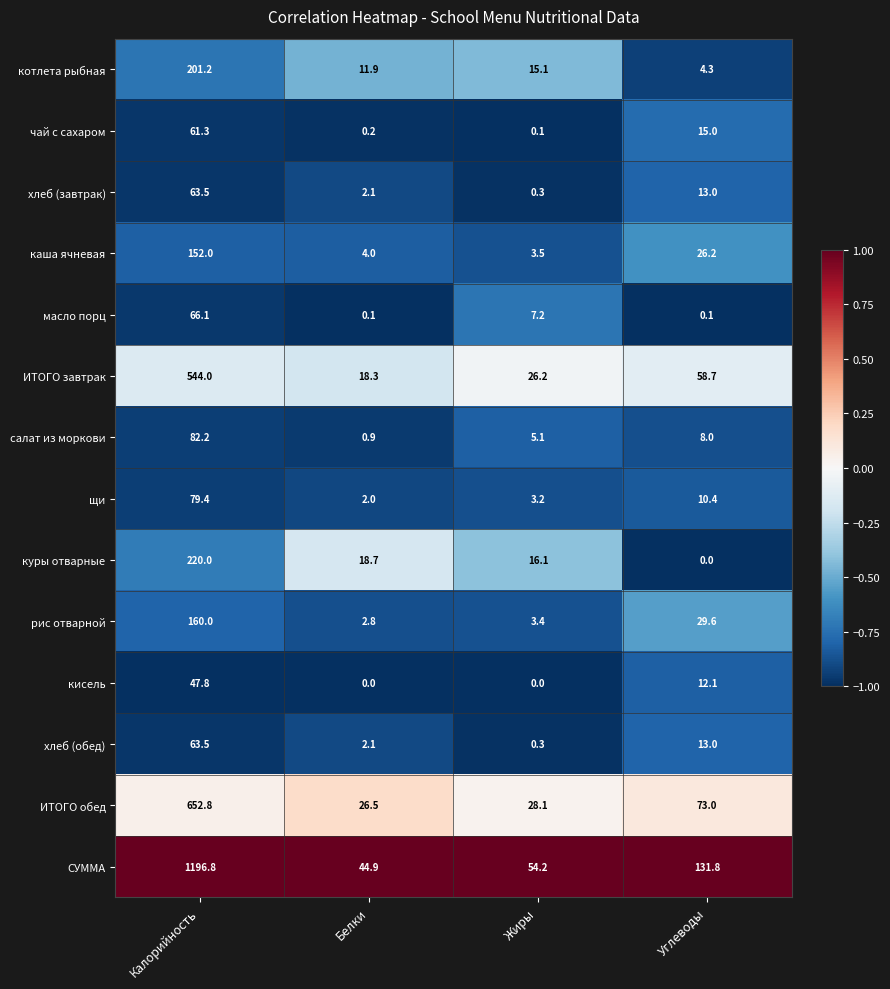

What is the maximum value shown in the chart?

1196.8